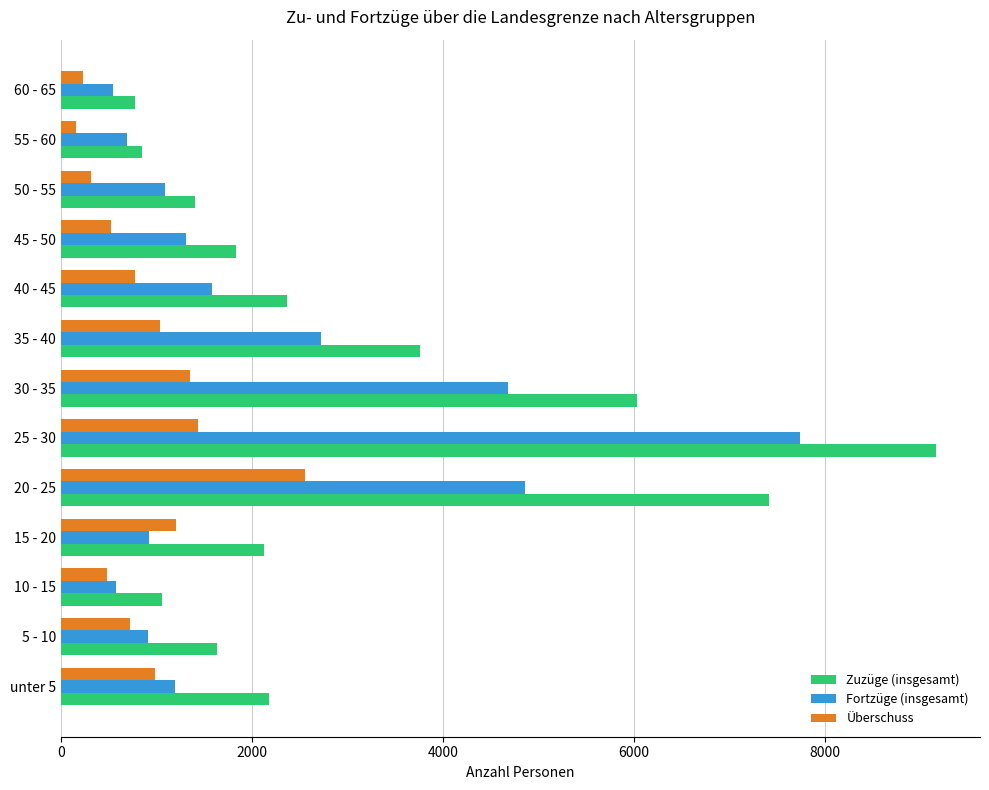

At which label is Fortzüge (insgesamt) closest to 4142?

30 - 35